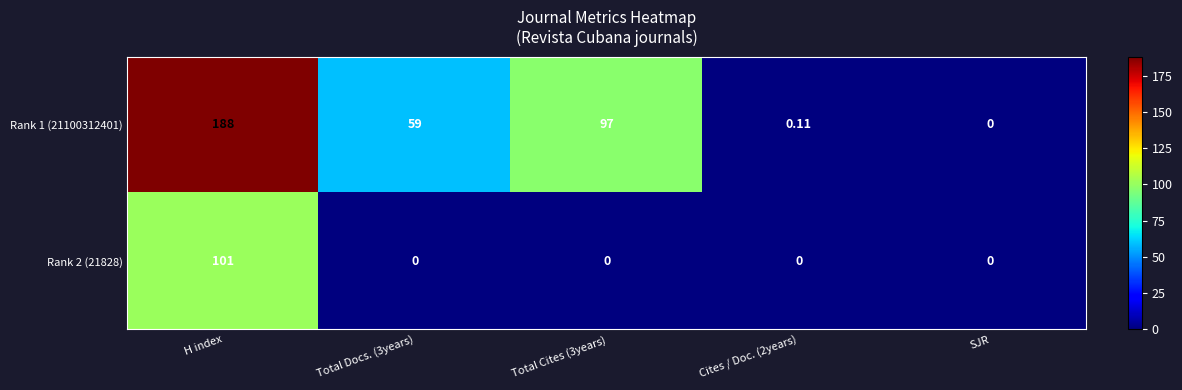

At which category is the sum across all series the highest?

H index